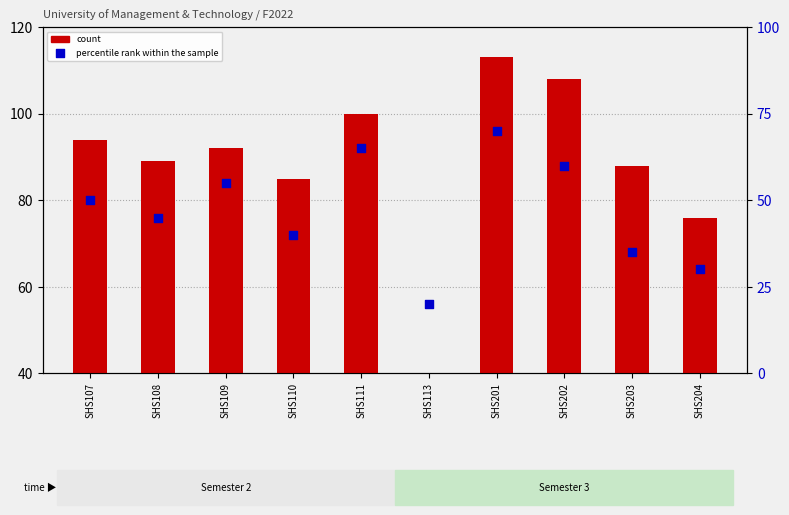

Which series has the largest total across all categories?

count